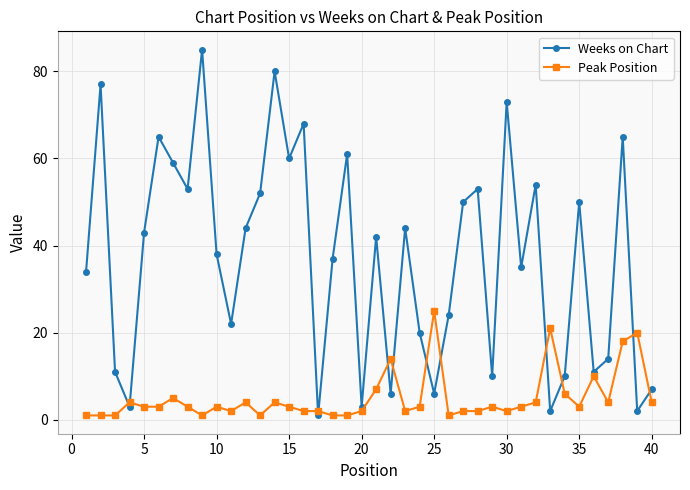

List the series in order of their overall mean, highest first.

Weeks on Chart, Peak Position